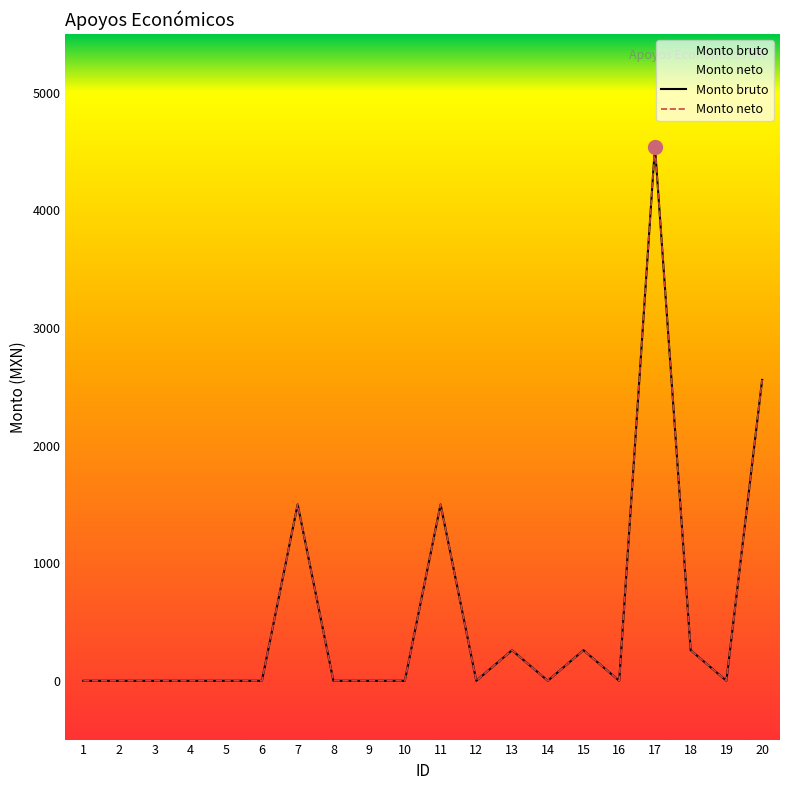

How many distinct data groups are displayed?

2